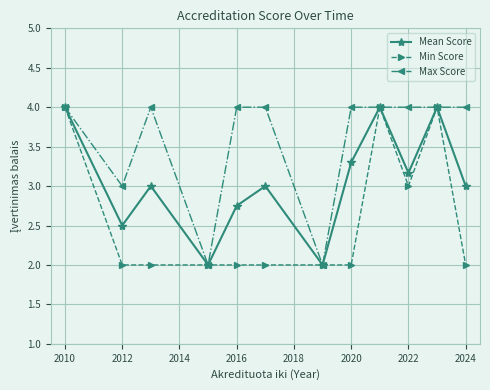

Which series has the largest total across all categories?

Max Score